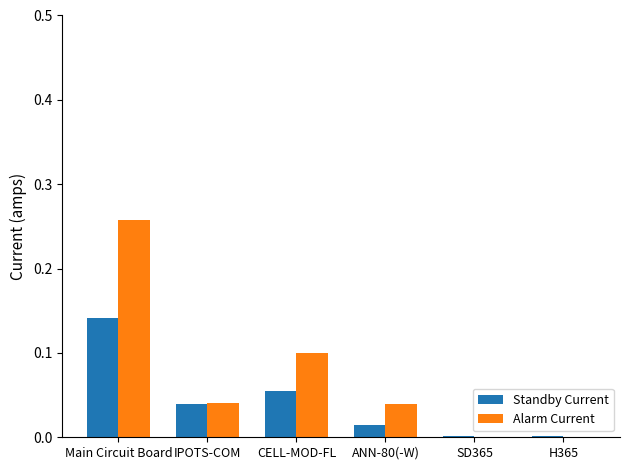

Which label corresponds to the largest value in the chart?

Main Circuit Board